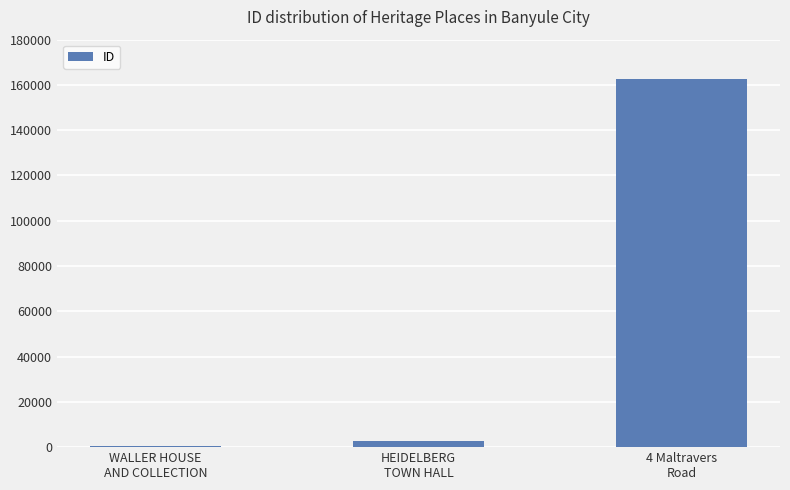

Where is the data nearest to the value 81703?

HEIDELBERG
TOWN HALL